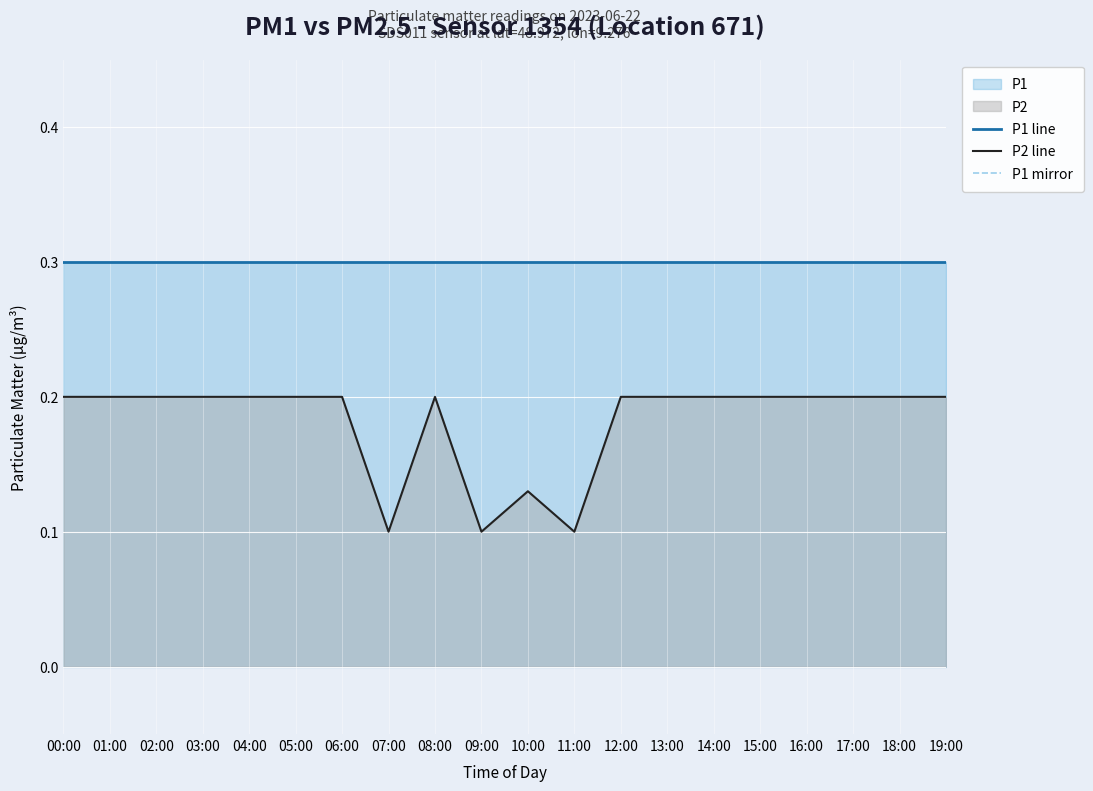

Reading right to left, extract all data points from this chart.

P1 line: 0.3	0.3	0.3	0.3	0.3	0.3	0.3	0.3	0.3	0.3	0.3	0.3	0.3	0.3	0.3	0.3	0.3	0.3	0.3	0.3
P2 line: 0.2	0.2	0.2	0.2	0.2	0.2	0.2	0.2	0.1	0.1	0.1	0.2	0.1	0.2	0.2	0.2	0.2	0.2	0.2	0.2
P1 mirror: -0.1	-0.1	-0.1	-0.1	-0.1	-0.1	-0.1	-0.1	-0.1	-0.1	-0.1	-0.1	-0.1	-0.1	-0.1	-0.1	-0.1	-0.1	-0.1	-0.1